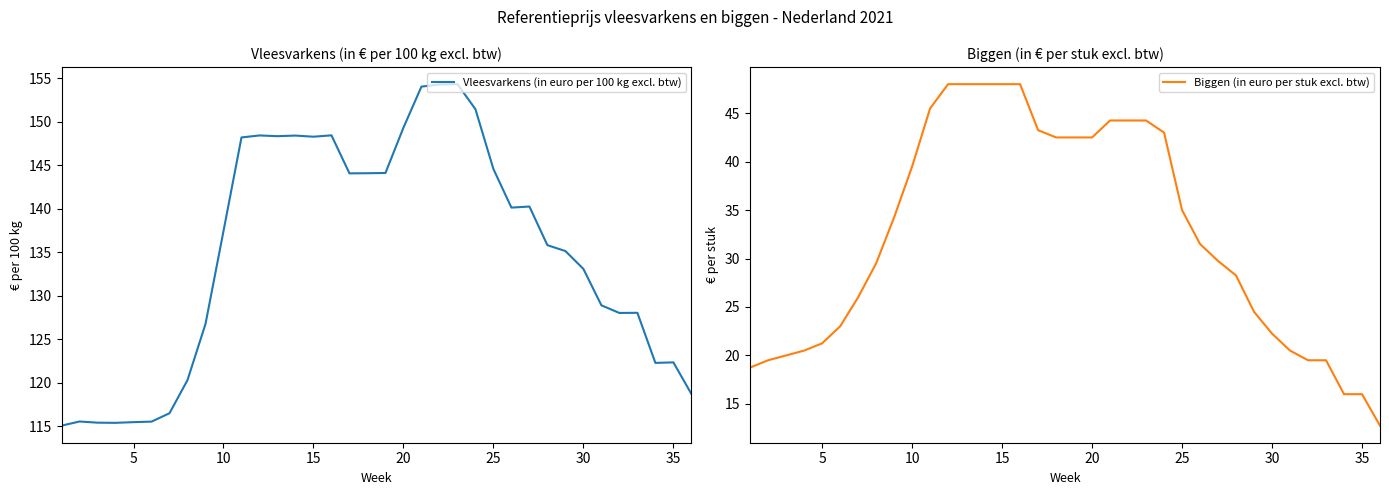

What are all the series names shown in the legend?

Vleesvarkens (in euro per 100 kg excl. btw), Biggen (in euro per stuk excl. btw)